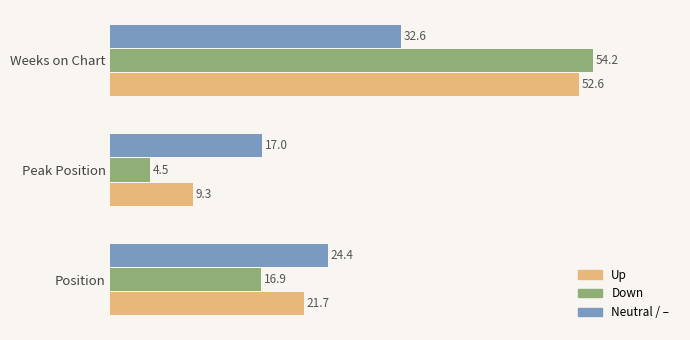

How many distinct data groups are displayed?

3